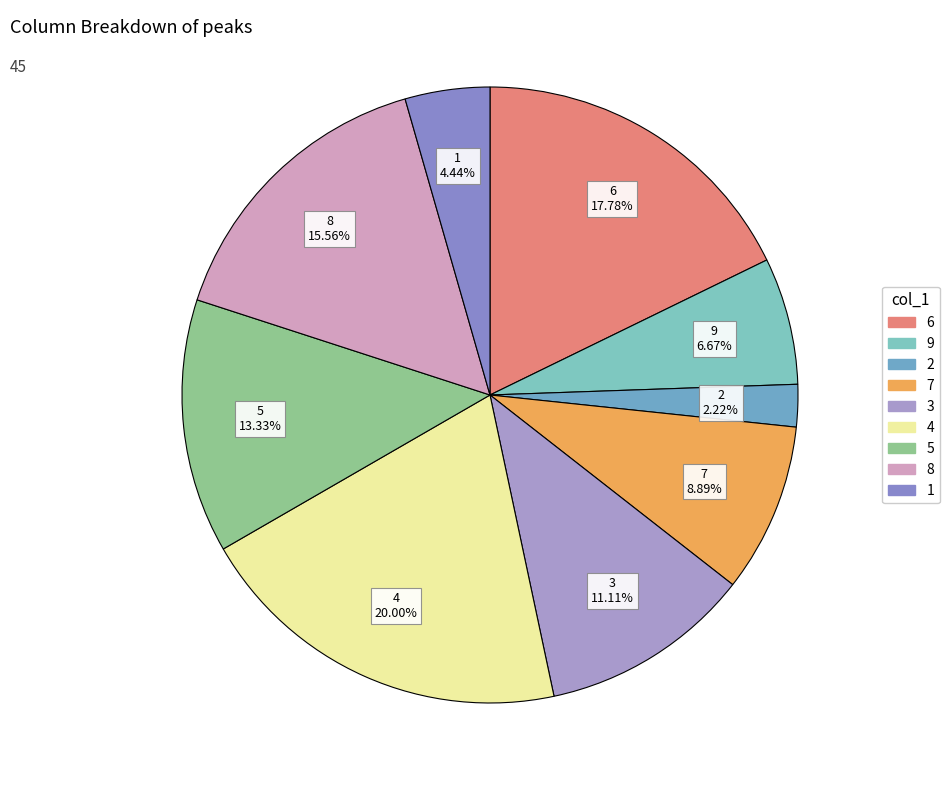

How many segments does this pie chart have?

9